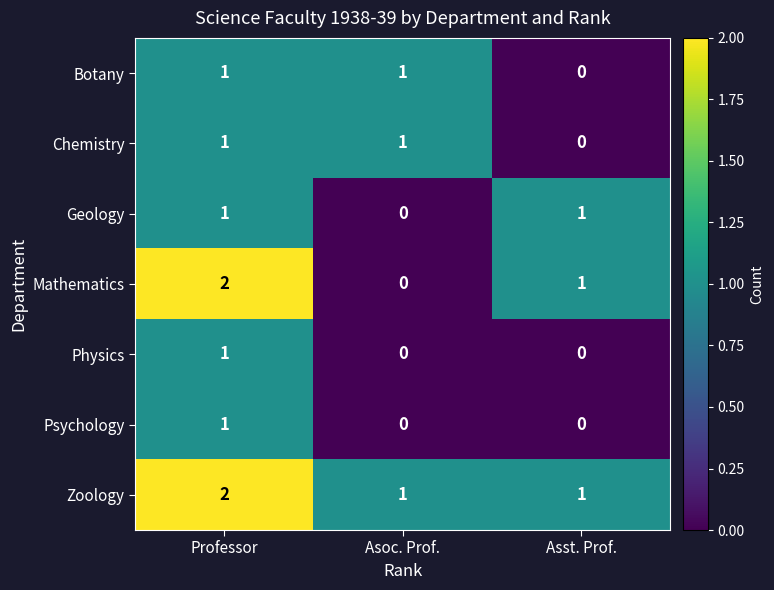

At which category is the sum across all series the highest?

Professor